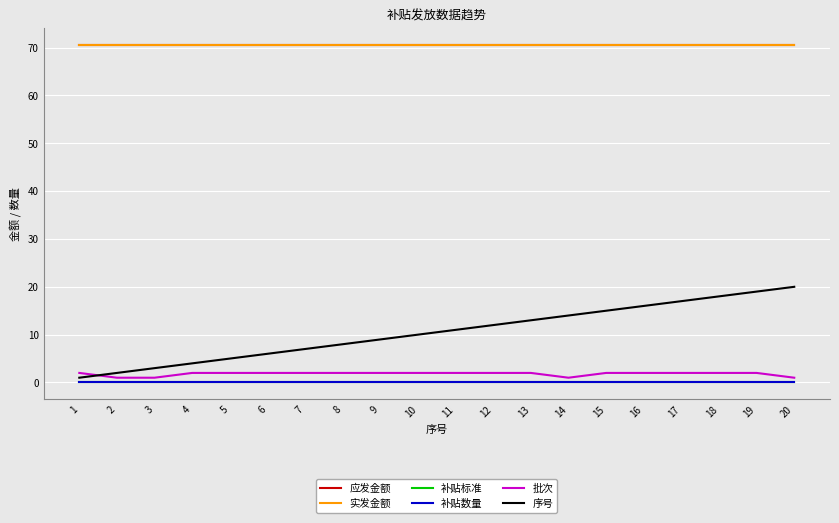

Is the value of 实发金额 at 10 greater than the value of 补贴标准 at 20?

Yes